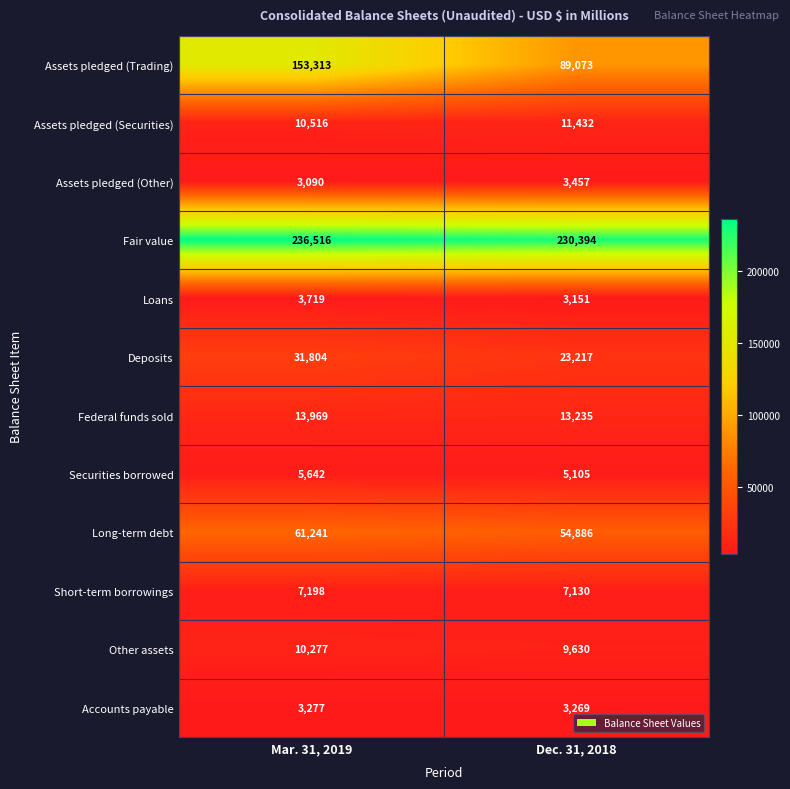

Reading left to right, list all the values displayed in this chart.

Assets pledged (Trading): Mar. 31, 2019=153313	Dec. 31, 2018=89073
Assets pledged (Securities): Mar. 31, 2019=10516	Dec. 31, 2018=11432
Assets pledged (Other): Mar. 31, 2019=3090	Dec. 31, 2018=3457
Fair value: Mar. 31, 2019=236516	Dec. 31, 2018=230394
Loans: Mar. 31, 2019=3719	Dec. 31, 2018=3151
Deposits: Mar. 31, 2019=31804	Dec. 31, 2018=23217
Federal funds sold: Mar. 31, 2019=13969	Dec. 31, 2018=13235
Securities borrowed: Mar. 31, 2019=5642	Dec. 31, 2018=5105
Long-term debt: Mar. 31, 2019=61241	Dec. 31, 2018=54886
Short-term borrowings: Mar. 31, 2019=7198	Dec. 31, 2018=7130
Other assets: Mar. 31, 2019=10277	Dec. 31, 2018=9630
Accounts payable: Mar. 31, 2019=3277	Dec. 31, 2018=3269